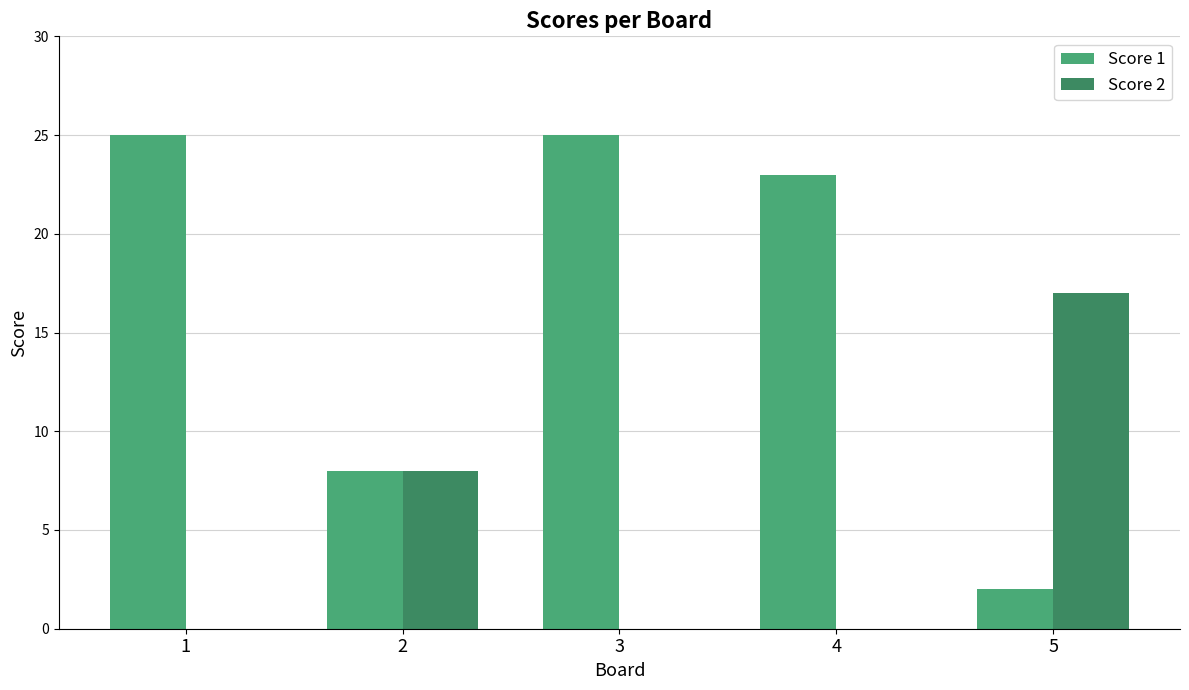

What is the highest value of the Score 2 series?

17